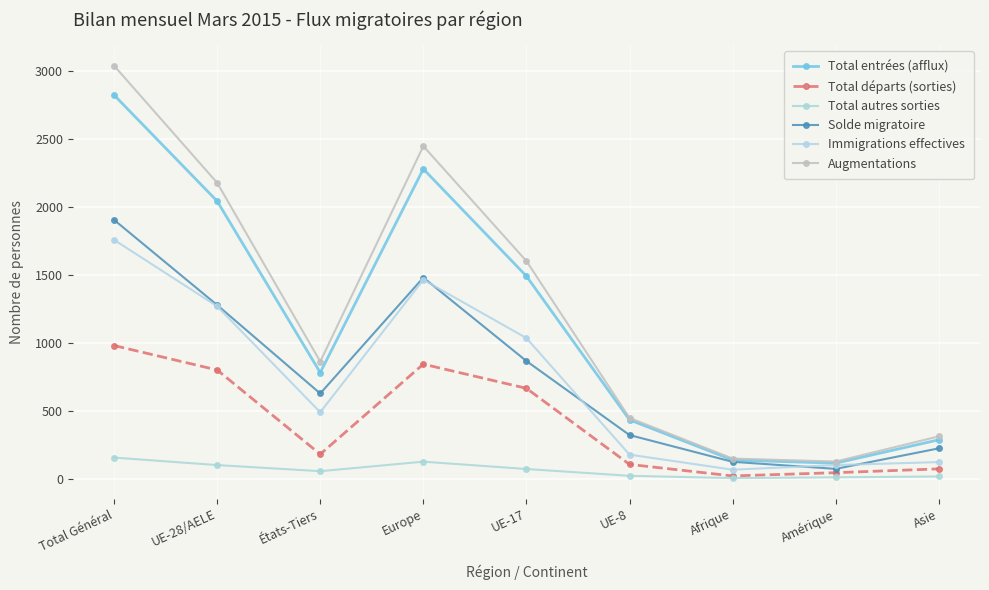

At which category does the chart reach its minimum across all series?

Afrique